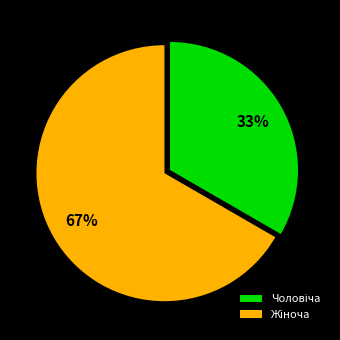

To the nearest percent, what is the average slice percentage?

50%